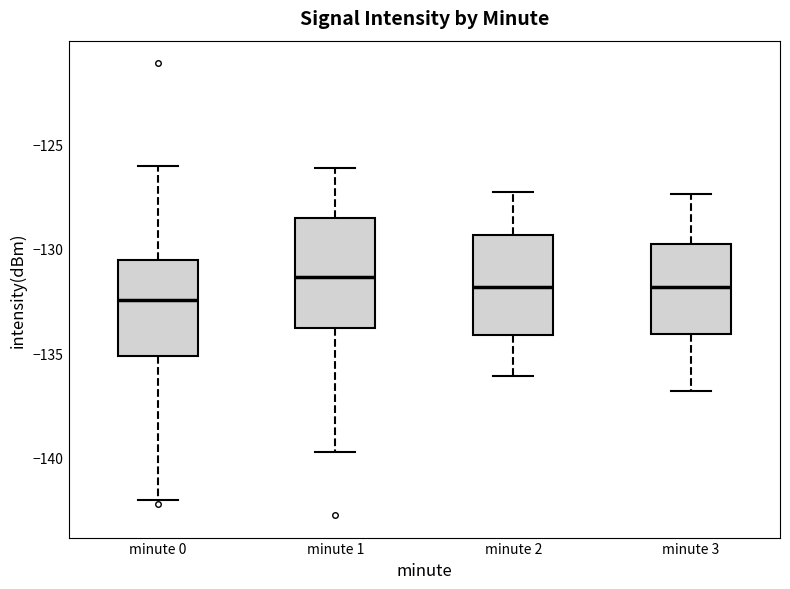

Which box's median line is the highest?

minute 1